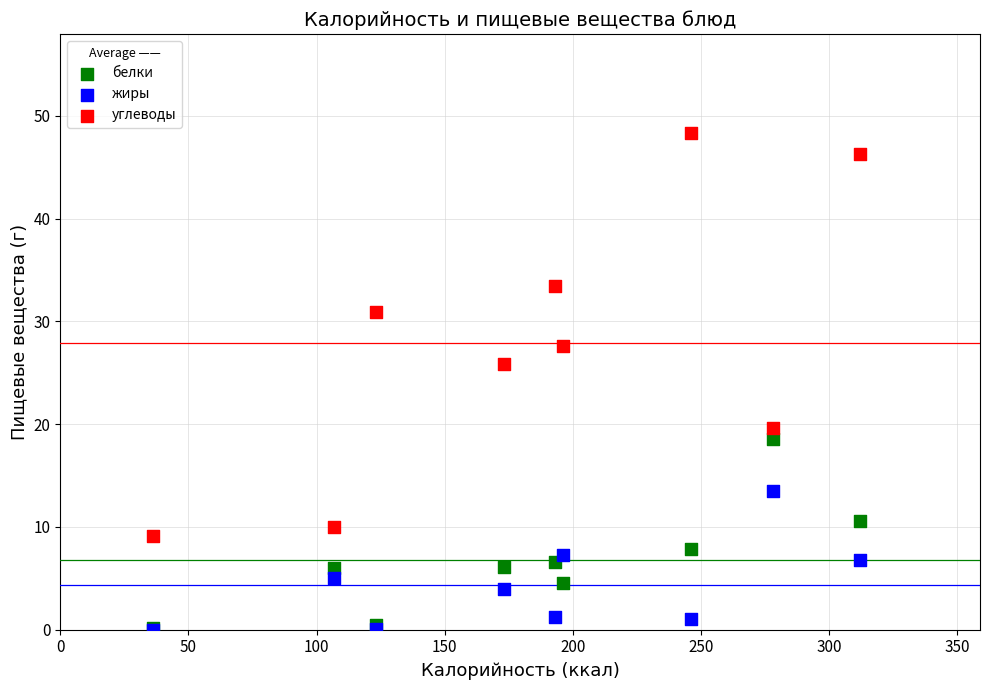

Across all series, what Y value is closest to 24?

25.9